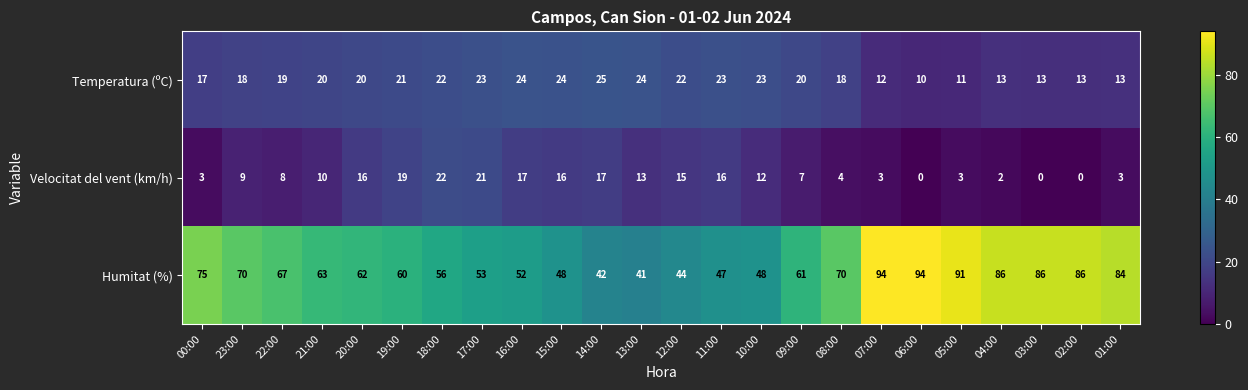

How many distinct data groups are displayed?

3